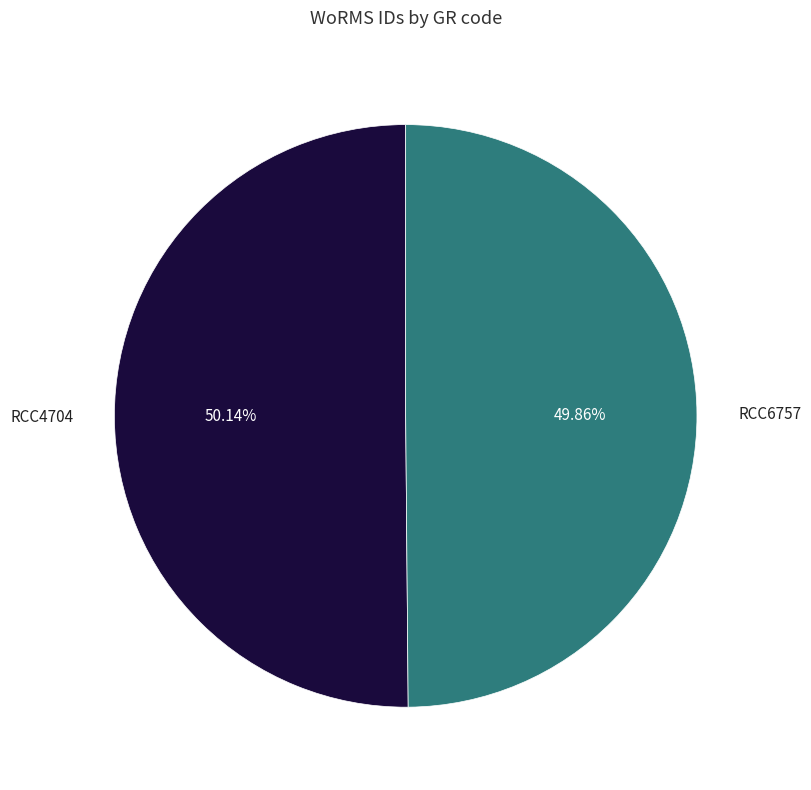

Is there a majority slice in this chart?

Yes